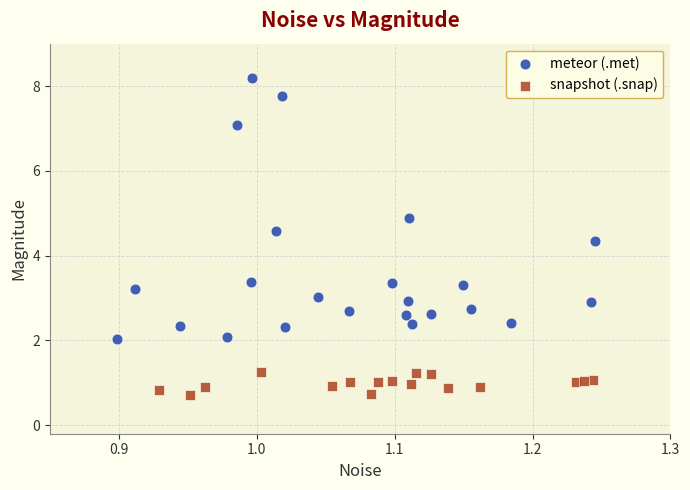

What are all the series names shown in the legend?

meteor (.met), snapshot (.snap)